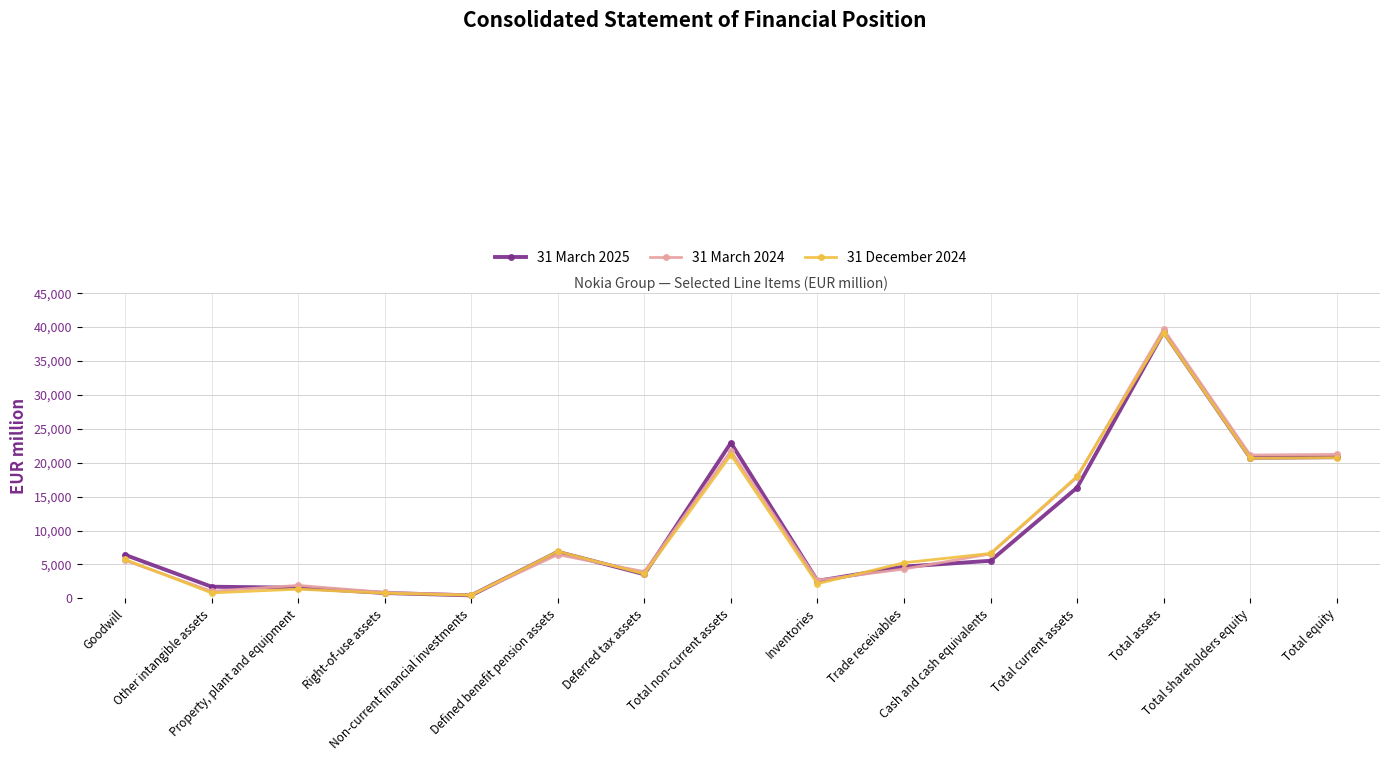

True or false: 31 March 2025 and 31 March 2024 intersect in this chart.

True